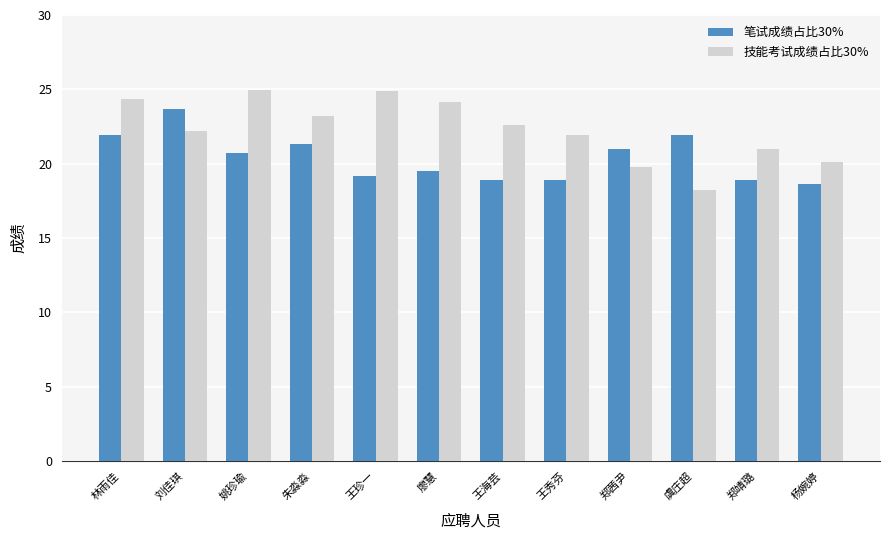

Rank the series by their maximum value, from lowest to highest.

笔试成绩占比30%, 技能考试成绩占比30%